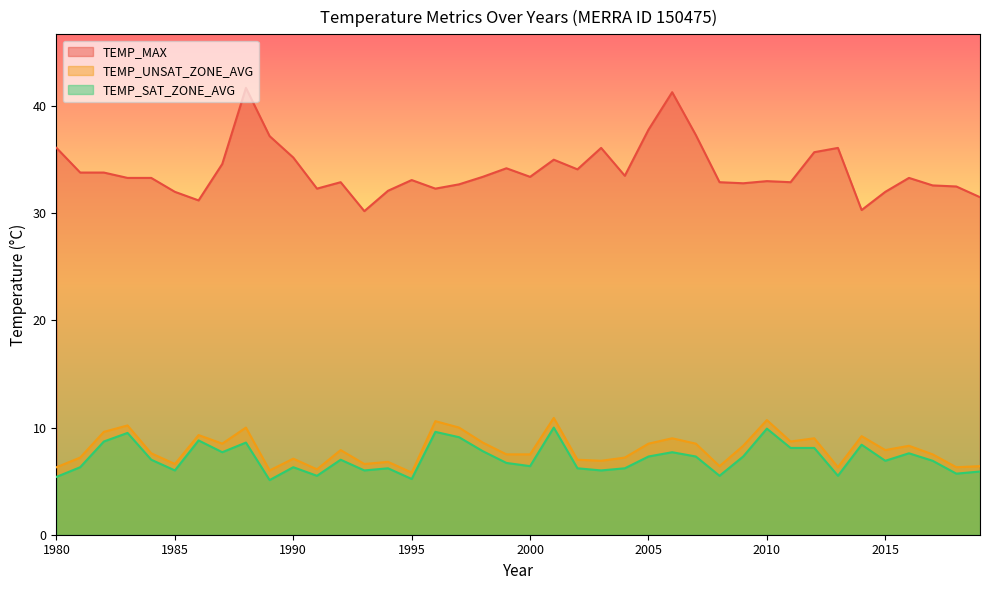

Reading right to left, transcribe all the data shown in this chart.

TEMP_MAX: 31.5	32.5	32.6	33.3	32.0	30.3	36.1	35.7	32.9	33.0	32.8	32.9	37.3	41.3	37.8	33.5	36.1	34.1	35.0	33.4	34.2	33.4	32.7	32.3	33.1	32.1	30.2	32.9	32.3	35.2	37.2	41.7	34.6	31.2	32.0	33.3	33.3	33.8	33.8	36.1
TEMP_UNSAT_ZONE_AVG: 6.4	6.3	7.5	8.3	7.9	9.2	6.3	9.0	8.7	10.7	8.3	6.4	8.5	9.0	8.5	7.2	6.9	7.0	10.9	7.5	7.5	8.6	10.0	10.6	5.8	6.8	6.6	7.9	6.1	7.1	6.0	10.0	8.5	9.3	6.6	7.6	10.2	9.6	7.2	6.3
TEMP_SAT_ZONE_AVG: 5.9	5.7	6.9	7.6	6.9	8.4	5.5	8.1	8.1	9.9	7.3	5.5	7.3	7.7	7.3	6.2	6.0	6.2	10.0	6.4	6.7	7.8	9.1	9.6	5.2	6.2	6.0	7.0	5.5	6.3	5.1	8.6	7.7	8.8	6.0	7.0	9.5	8.7	6.3	5.4